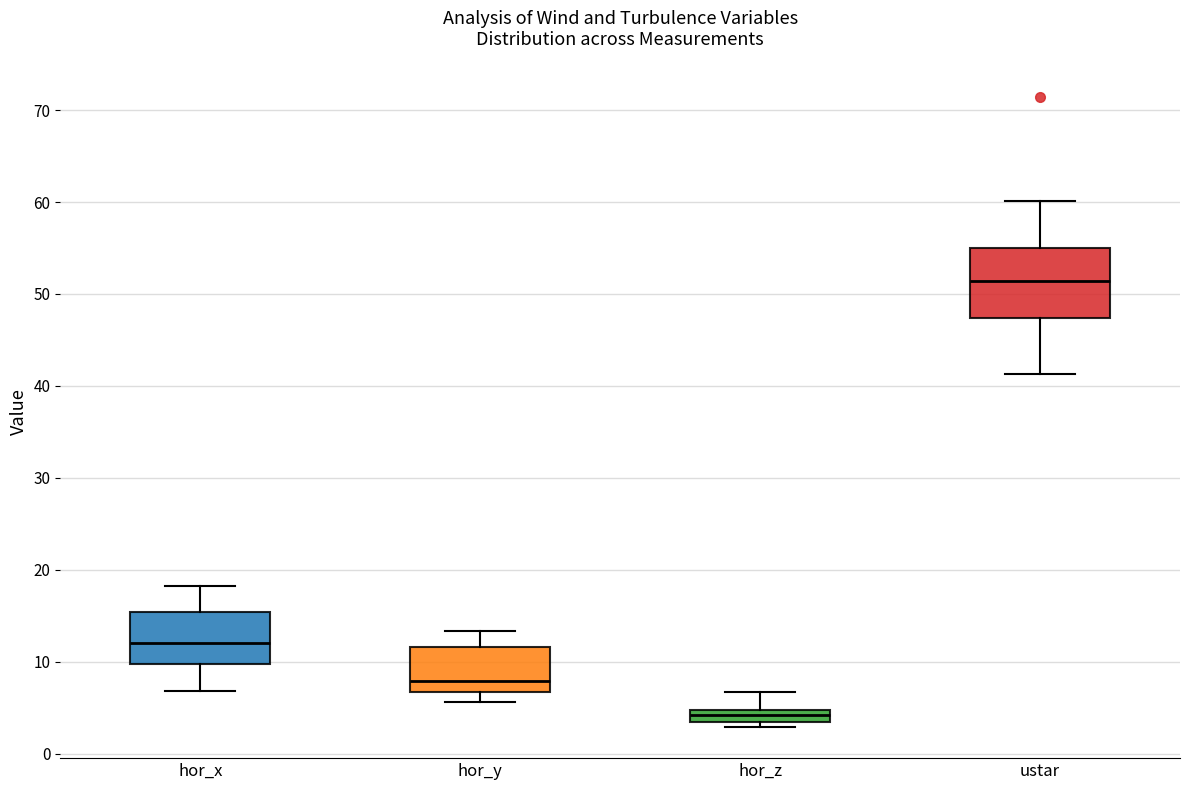

Which box's median line is the highest?

ustar